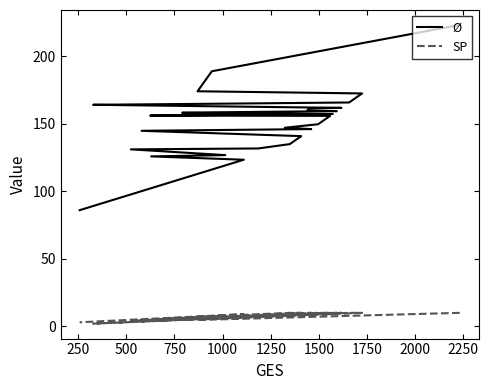

How many lines are shown in the chart?

2